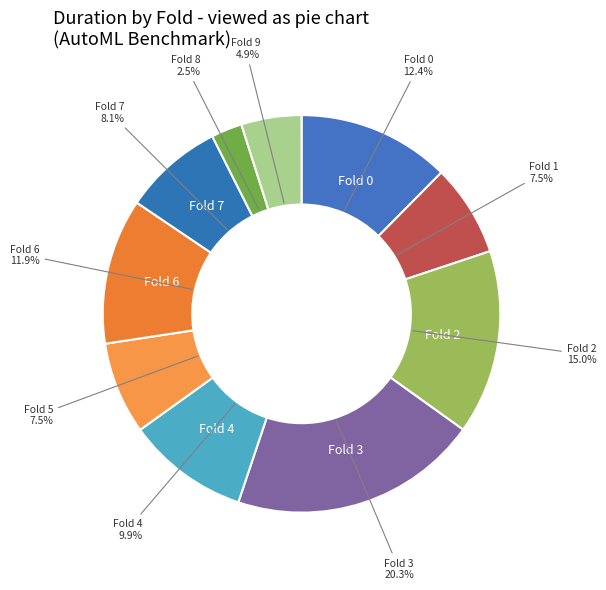

What is the total percentage of Fold 4 and Fold 0?

22.3%